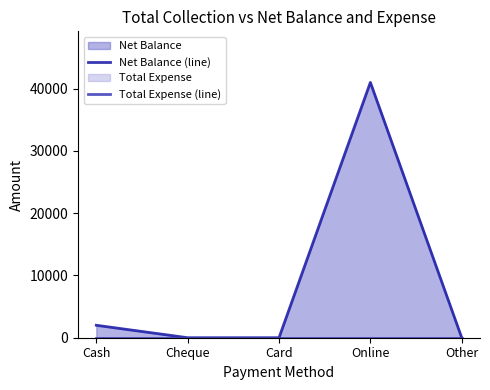

True or false: Net Balance (line) and Total Expense (line) intersect in this chart.

False